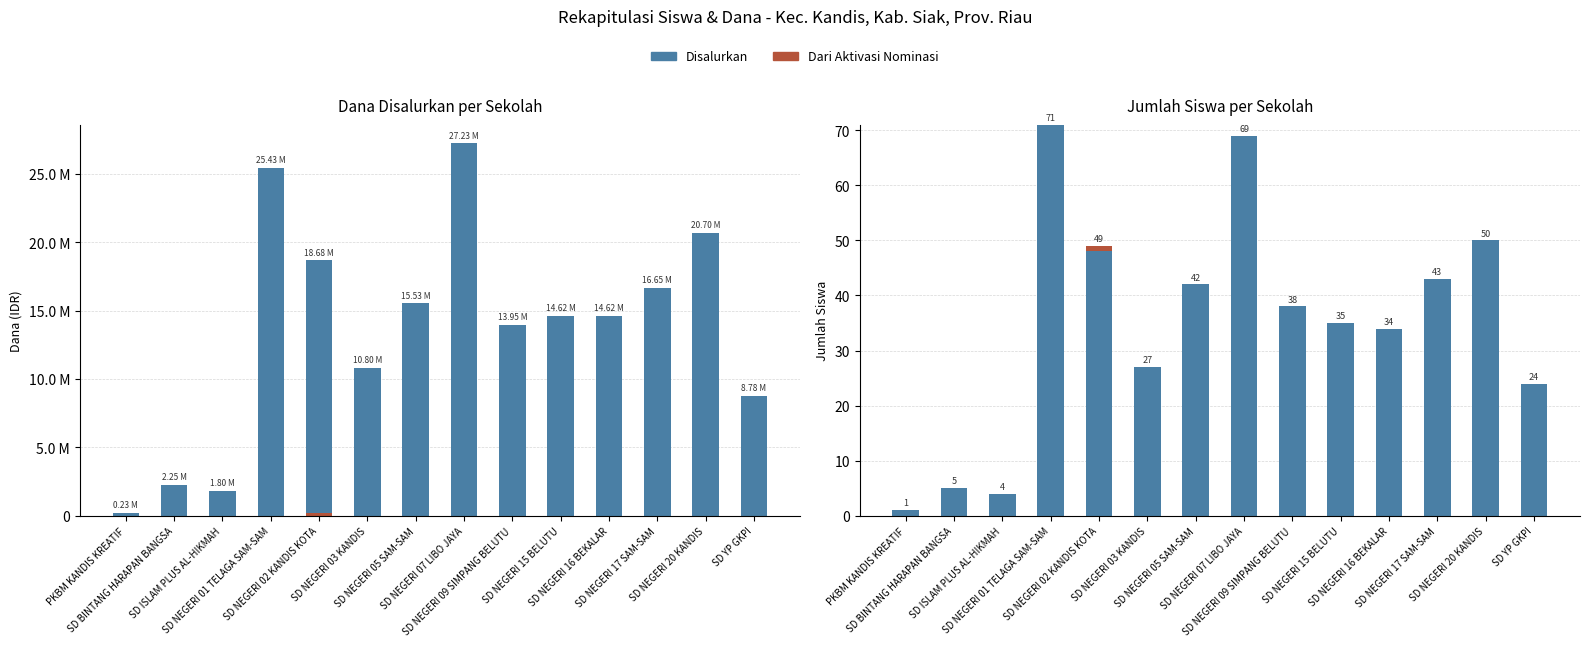

How many values in the Siswa Disalurkan series exceed 38?

6